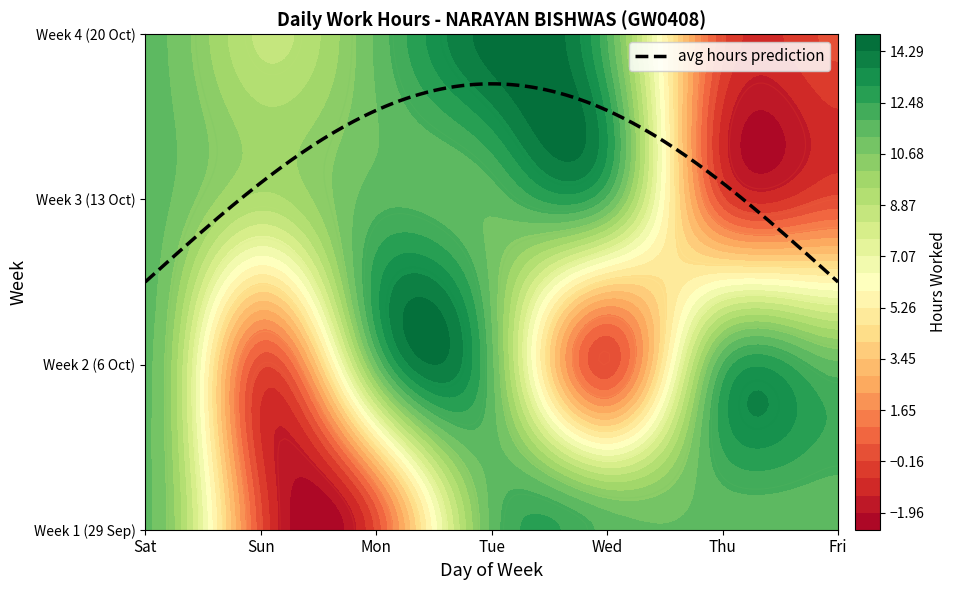

How many distinct data groups are displayed?

4